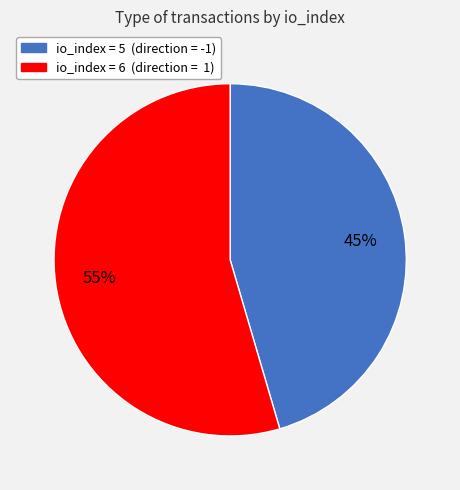

Is there a majority slice in this chart?

Yes